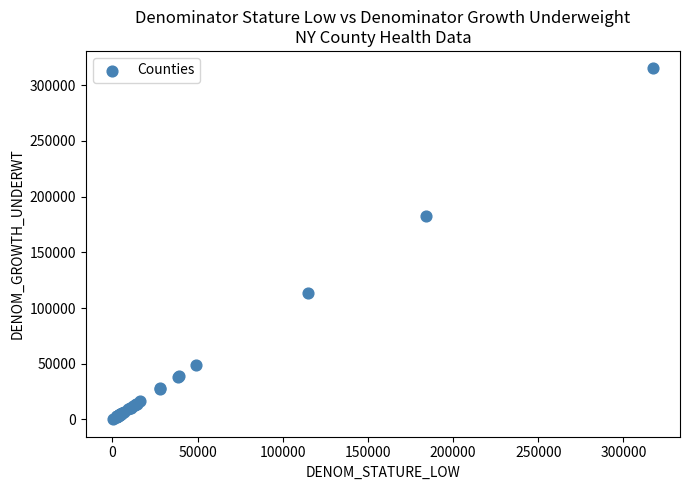

What Y value in the scatter plot is closest to 157639?

182228